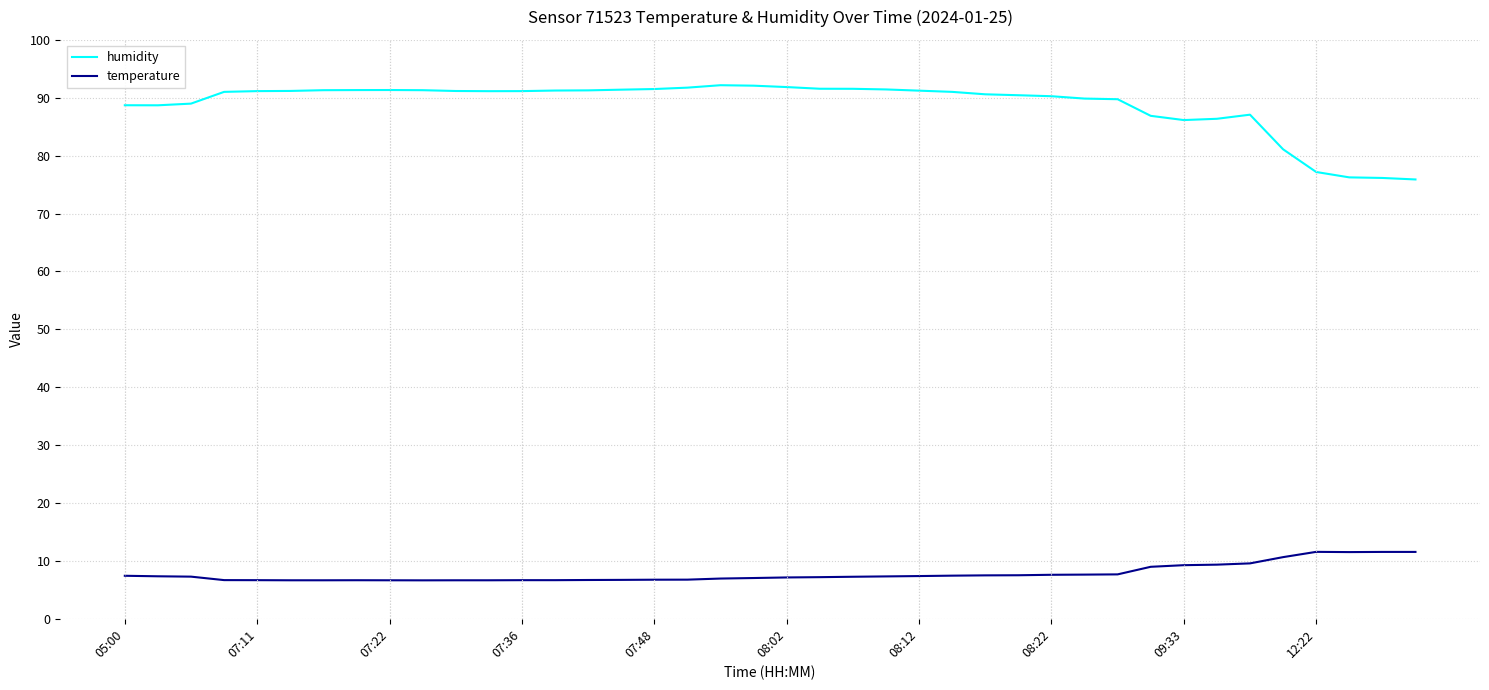

What is the minimum value shown in the chart?

6.6